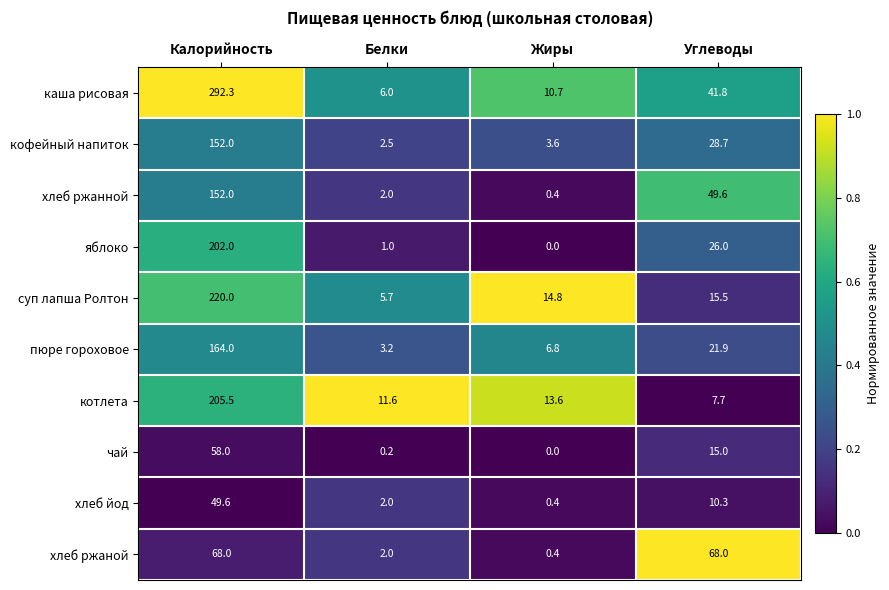

Is it true that кофейный напиток equals 2.5 at Белки?

True